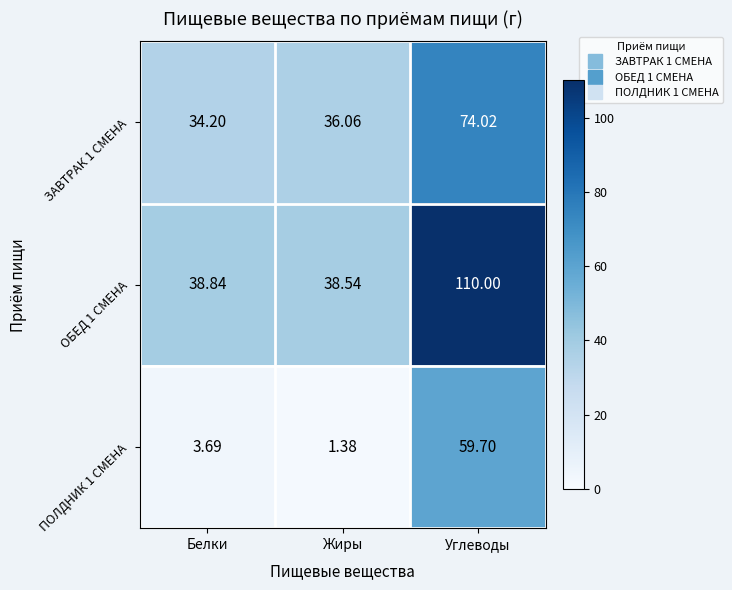

Is the value of ЗАВТРАК 1 СМЕНА at Жиры greater than the value of ПОЛДНИК 1 СМЕНА at Углеводы?

No